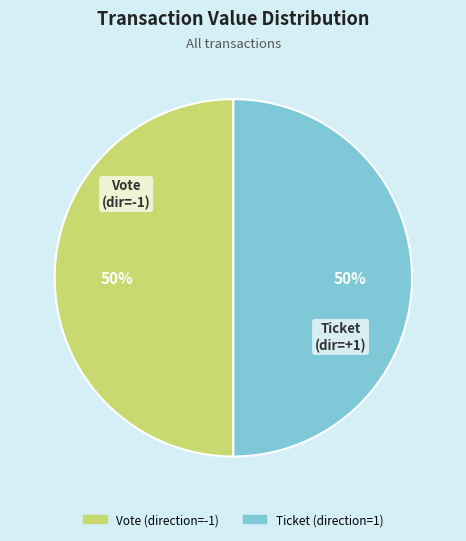

To the nearest percent, what is the average slice percentage?

50%